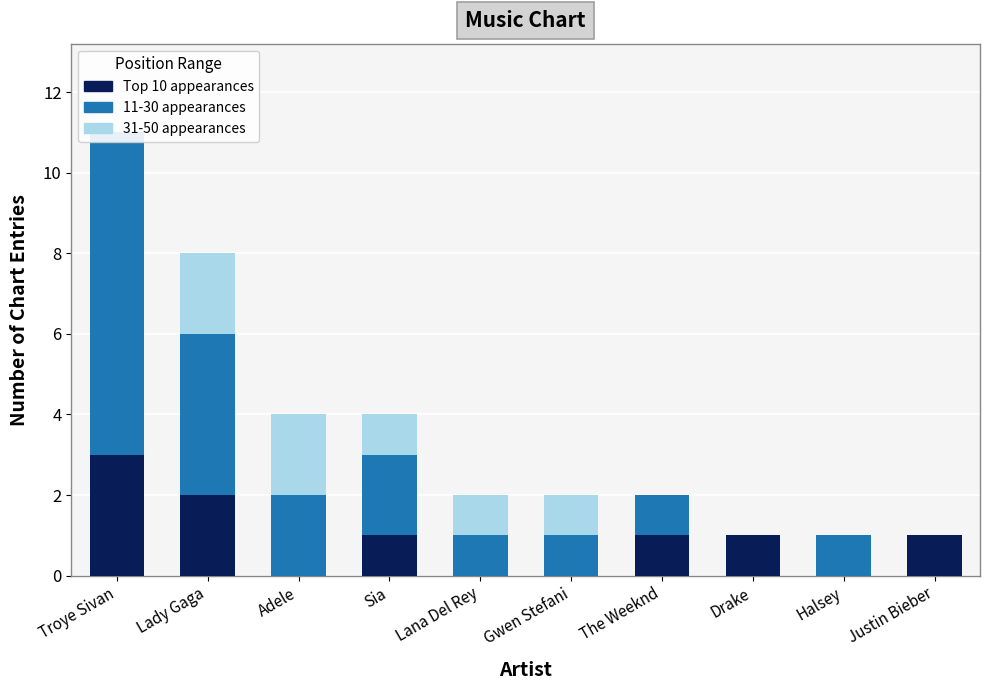

How many distinct data groups are displayed?

3